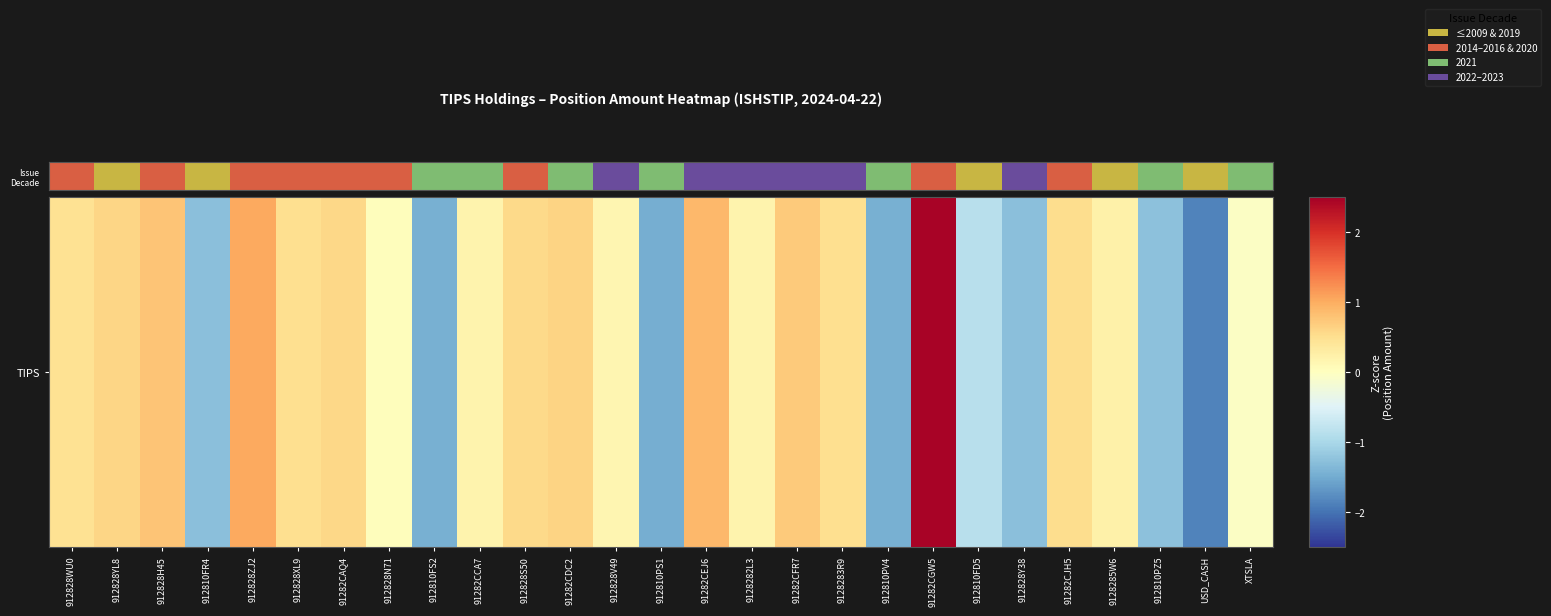

At which category does the chart reach its minimum across all series?

912828WU0